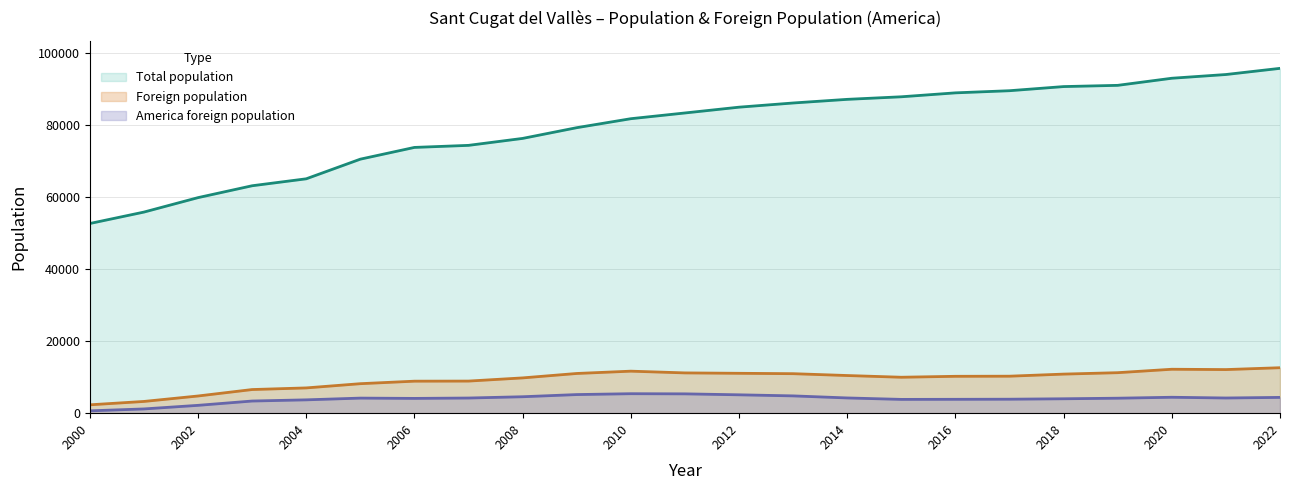

How many distinct data groups are displayed?

3